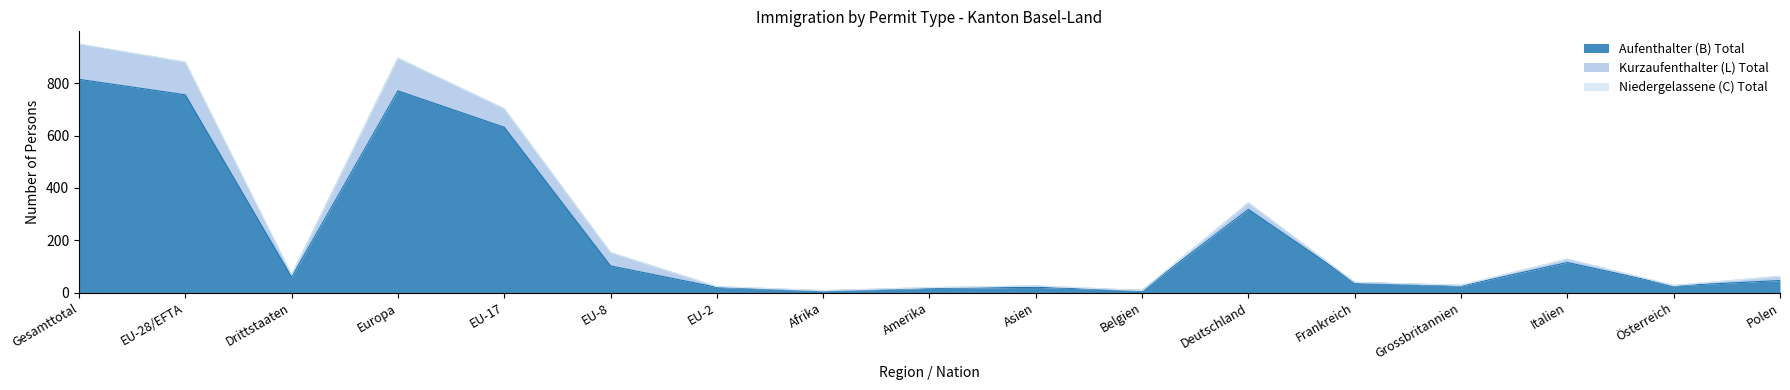

At which category does Kurzaufenthalter (L) Total reach its first local peak?

Europa